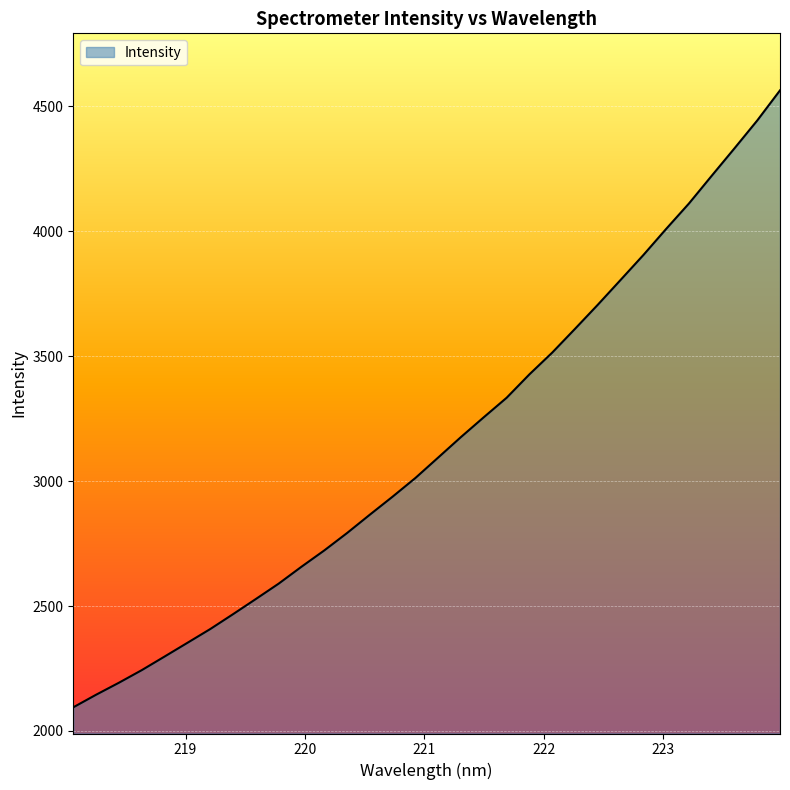

What is the maximum value shown in the chart?

4562.7